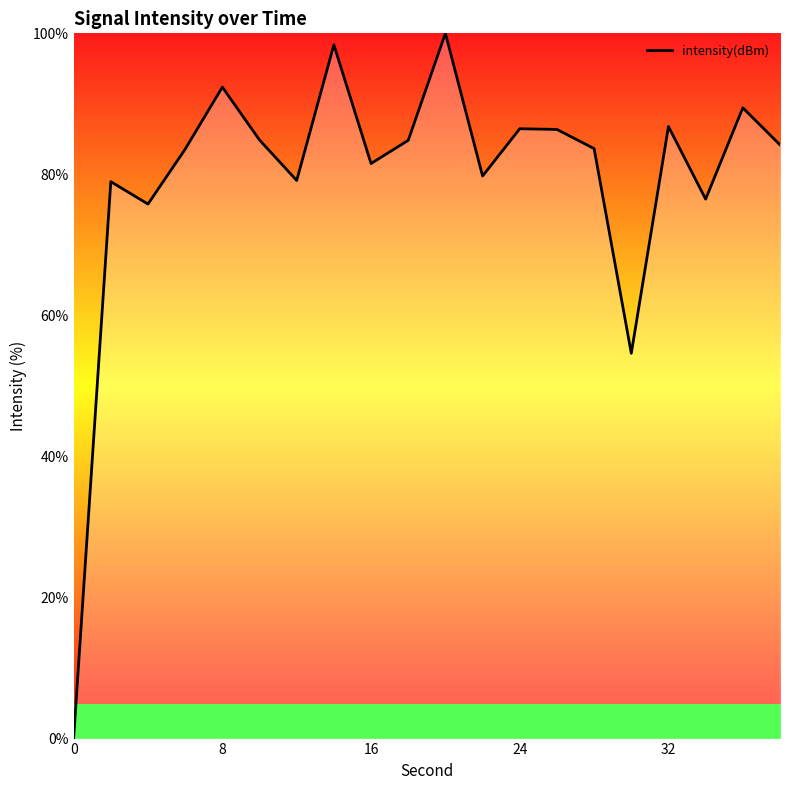

What is the difference between the maximum and minimum values?

100.0